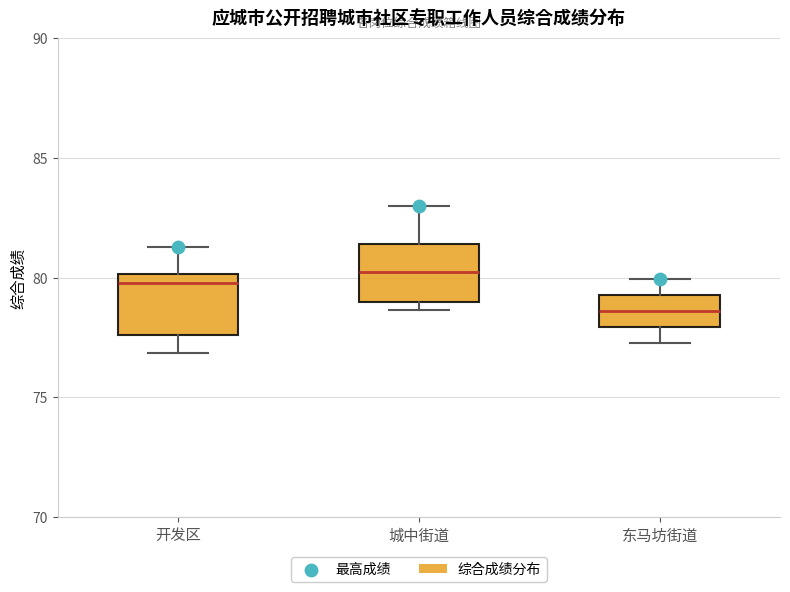

Where is the upper edge of the box for 东马坊街道 on the y-axis? The values are not printed on the chart, so give them approximately, as read against the axis.

79.5